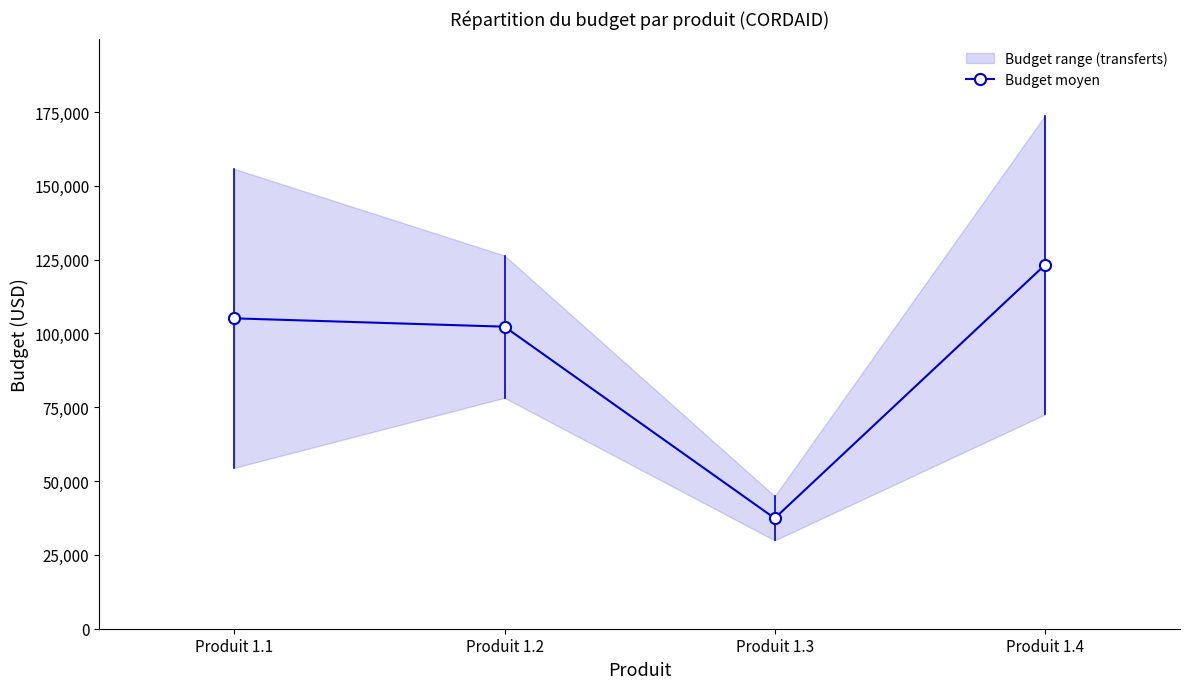

What is the difference between the maximum and minimum values?

85775.5